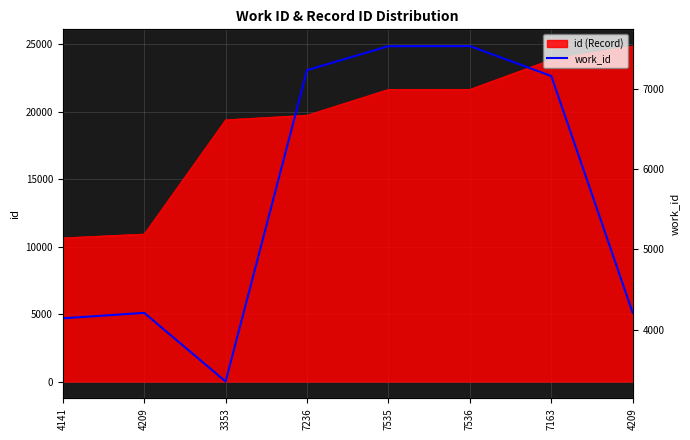

Which category has the highest value across all series?

7536